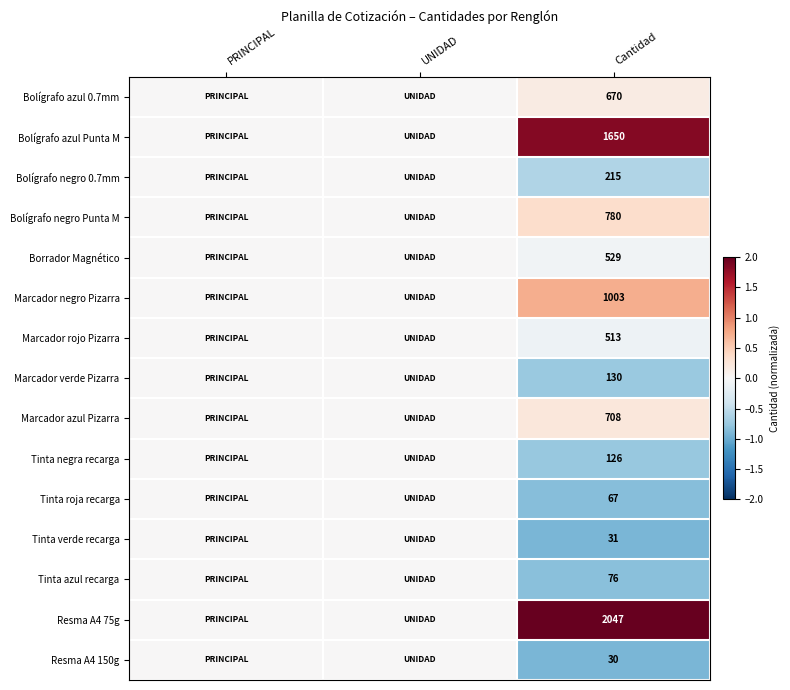

Is the value of Marcador azul Pizarra at Cantidad greater than the value of Bolígrafo azul Punta M at Cantidad?

No